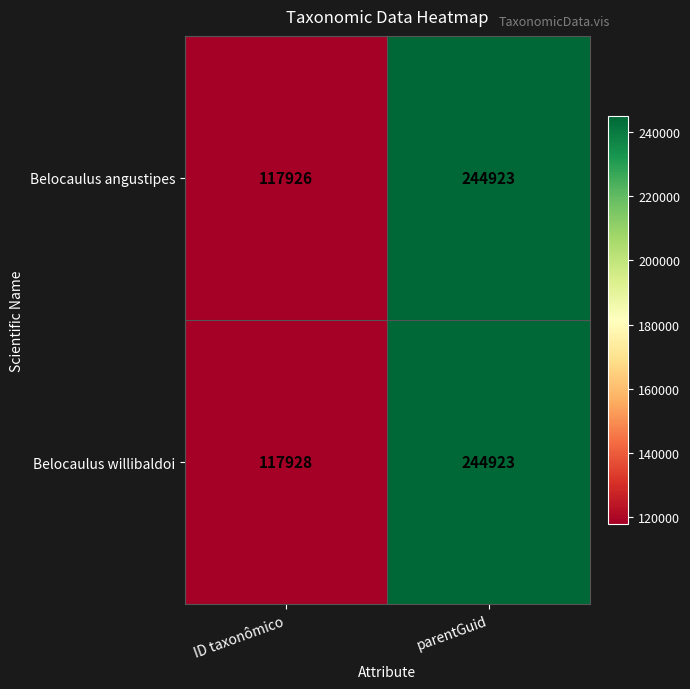

Where is Belocaulus willibaldoi nearest to the value 181425?

ID taxonômico